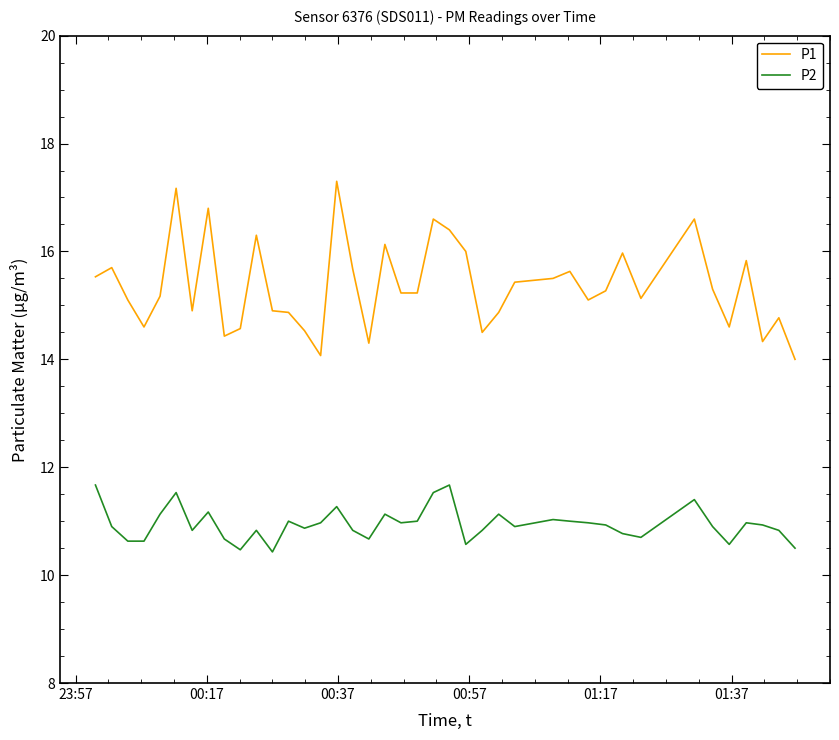

Which series has the largest range (max minus min)?

P1